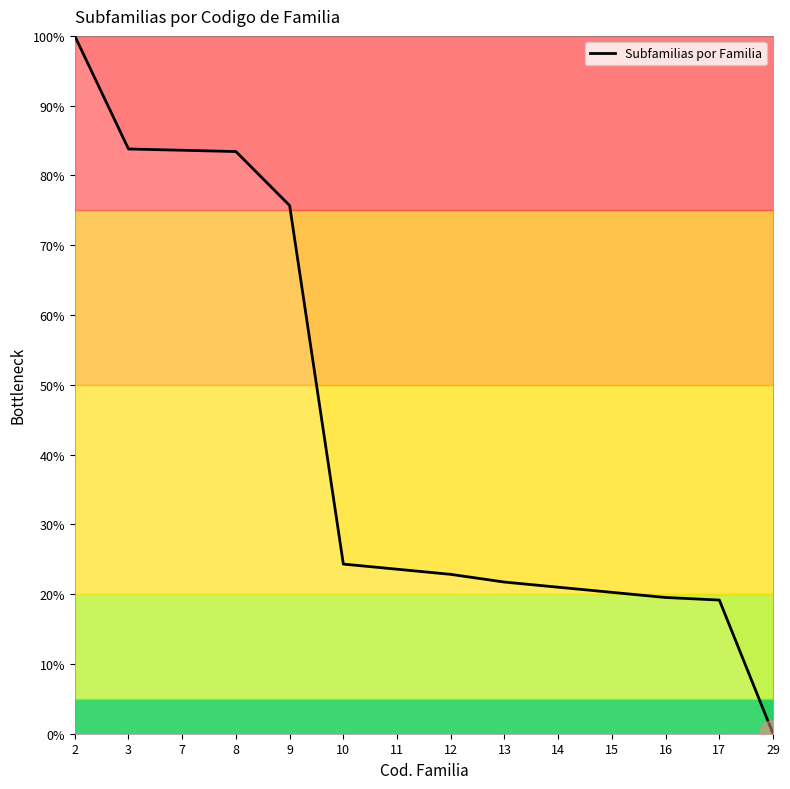

The value at 3 is 83.8. True or false?

True